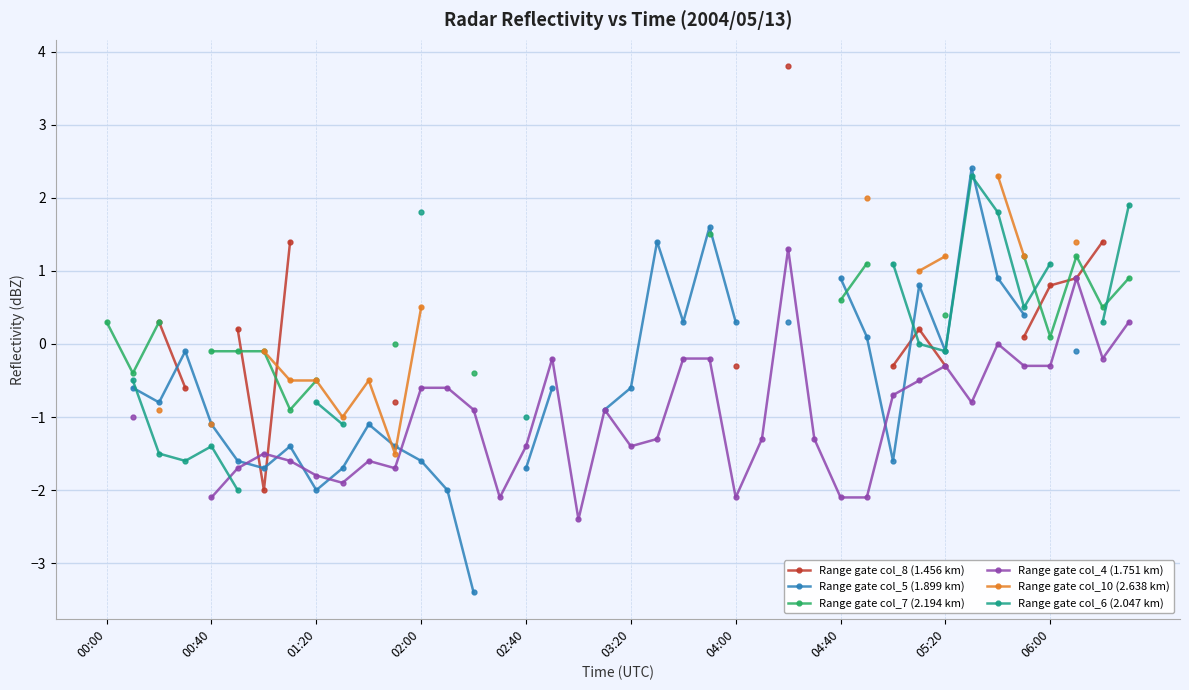

True or false: Range gate col_10 (2.638 km) and Range gate col_4 (1.751 km) intersect in this chart.

False